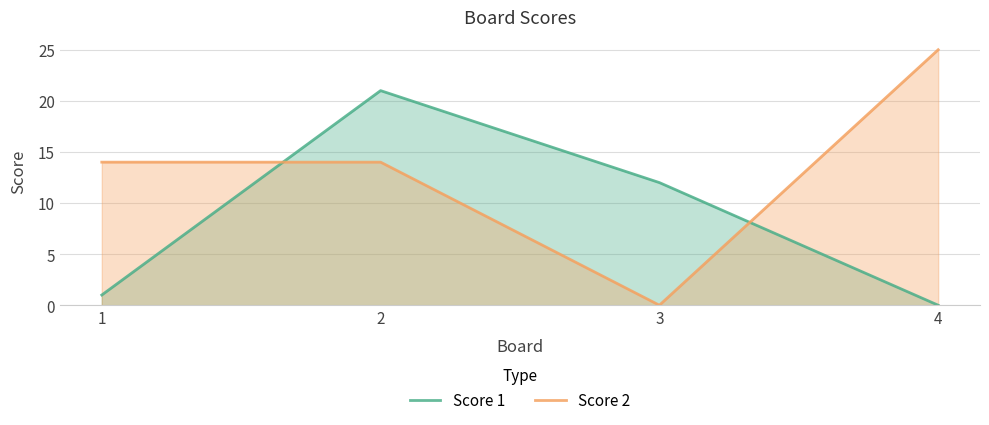

At which category is the sum across all series the highest?

2